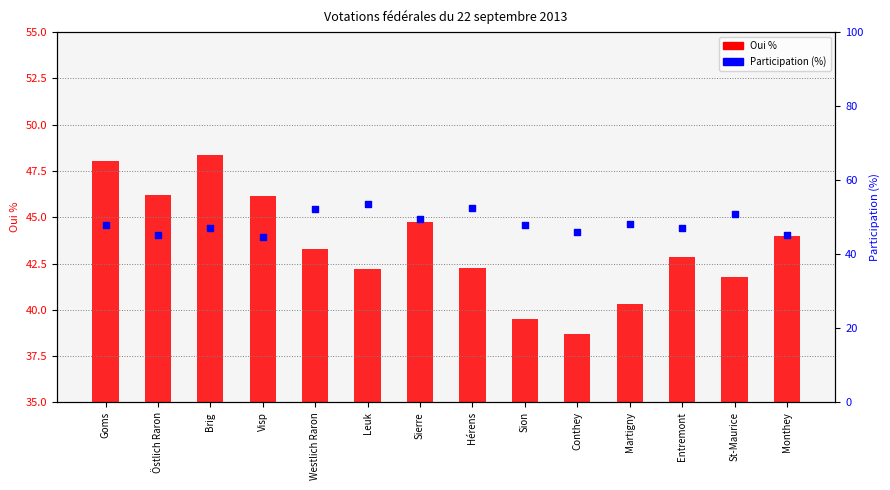

What is the total value across all series at Hérens?

94.8